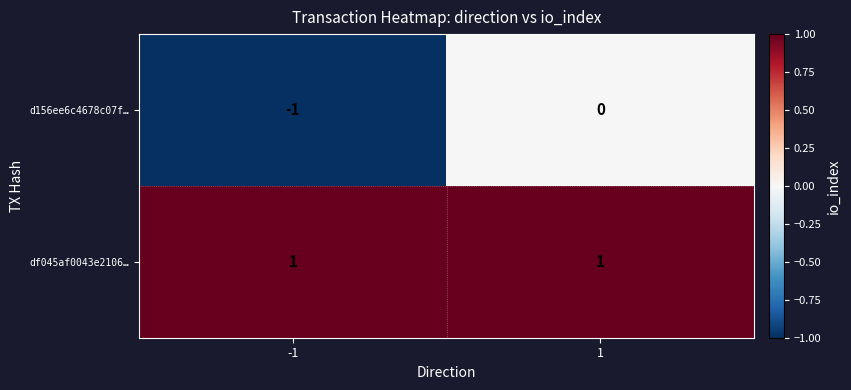

True or false: d156ee6c4678c07f… has a value of 0 at -1.

False